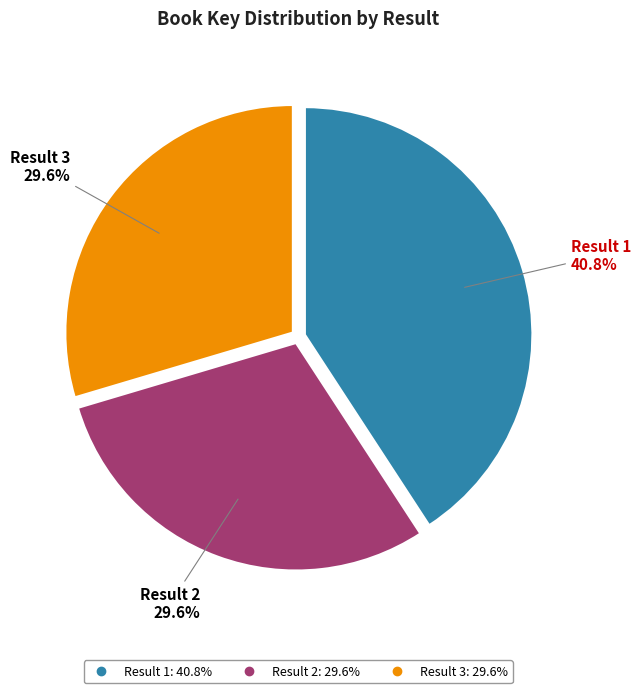

How many slices are in this pie chart?

3